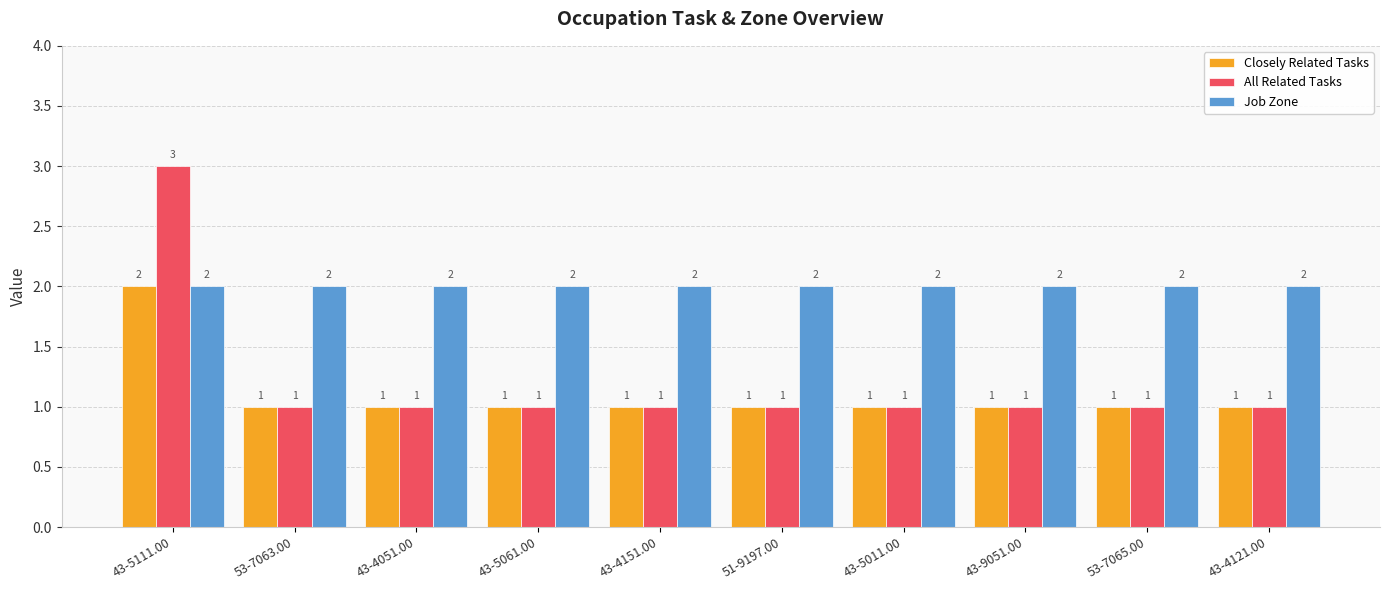

True or false: All Related Tasks has a value of 3 at 43-5111.00.

True